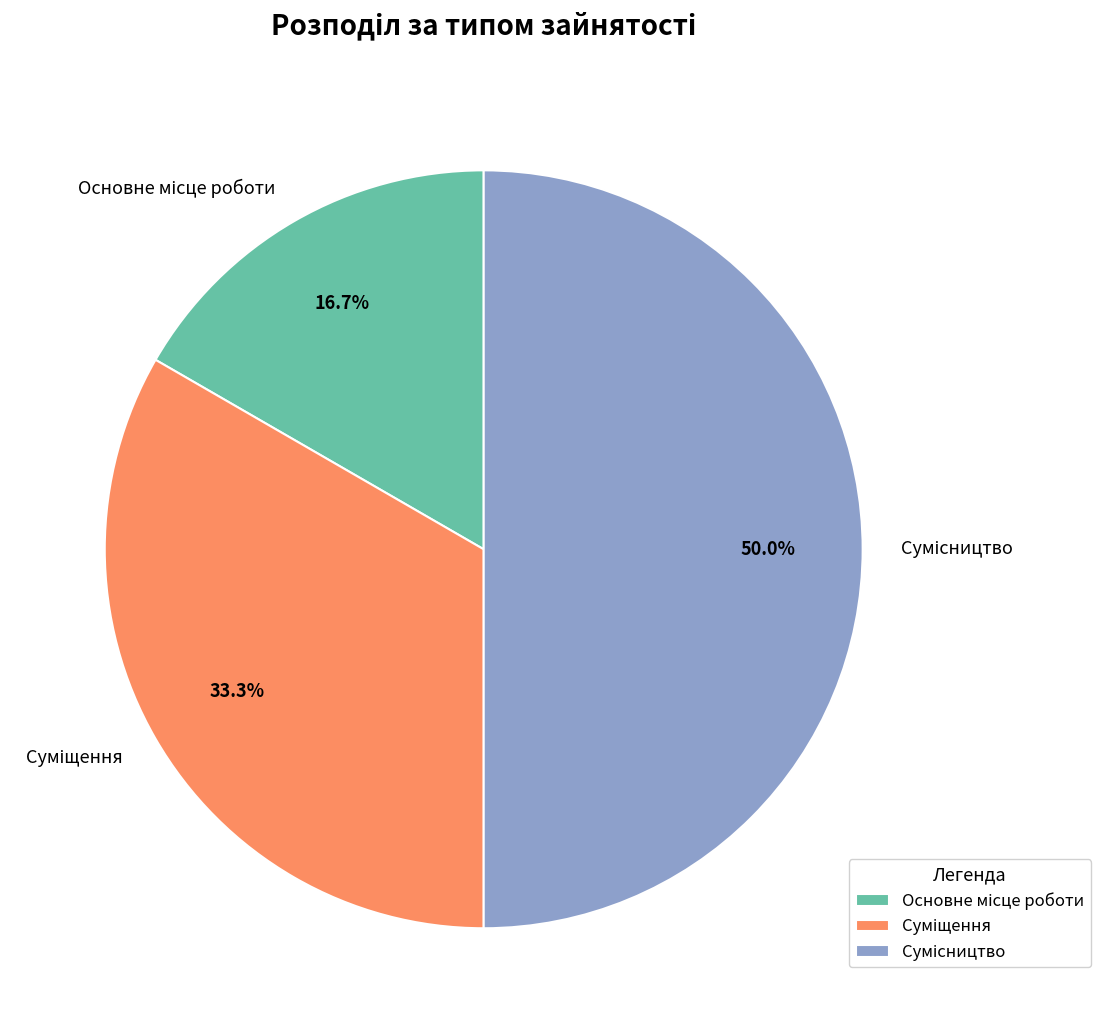

What is the change in value from Основне місце роботи to Сумісництво?

+2